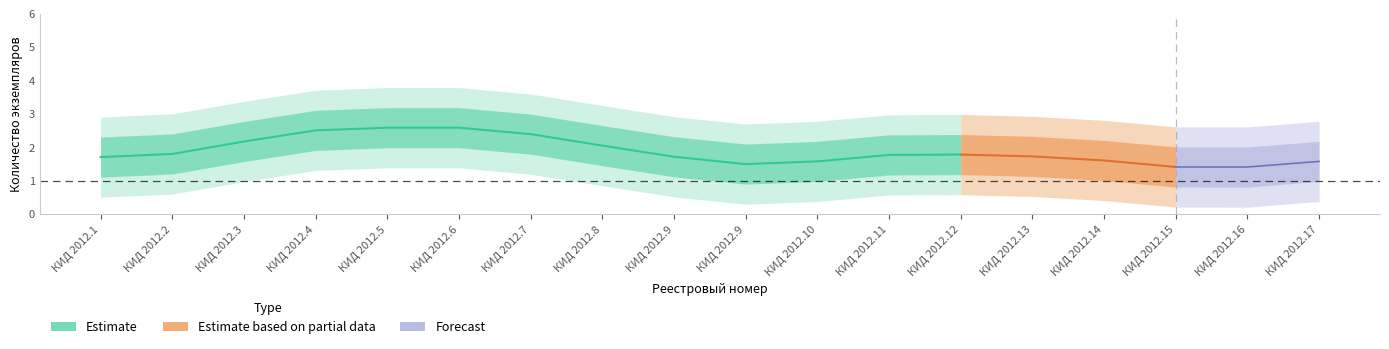

How many categories are shown in the chart?

18